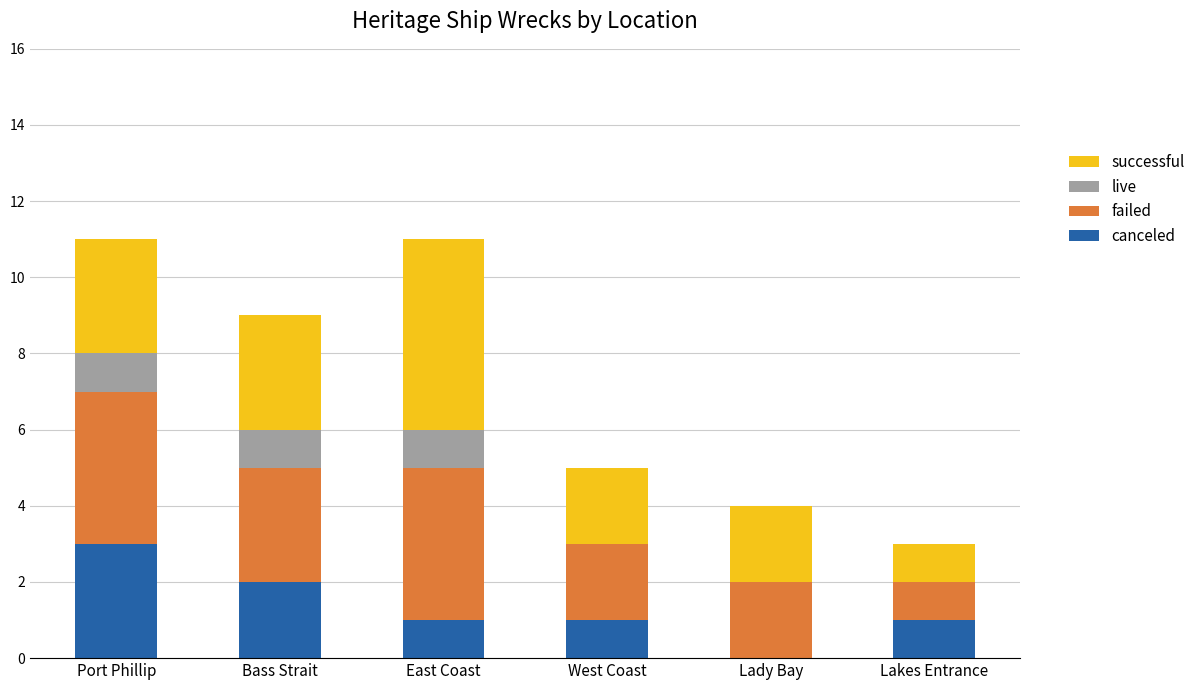

The value of canceled at East Coast is 1. True or false?

True